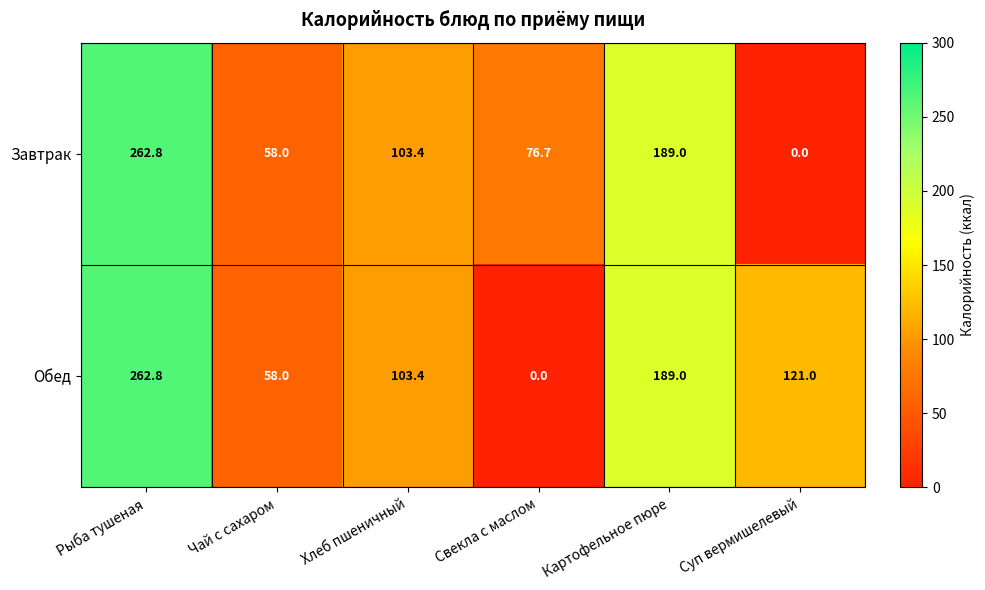

Reading right to left, list all the values displayed in this chart.

Завтрак: Суп вермишелевый=0.0	Картофельное пюре=189.0	Свекла с маслом=76.7	Хлеб пшеничный=103.4	Чай с сахаром=58.0	Рыба тушеная=262.8
Обед: Суп вермишелевый=121.0	Картофельное пюре=189.0	Свекла с маслом=0.0	Хлеб пшеничный=103.4	Чай с сахаром=58.0	Рыба тушеная=262.8